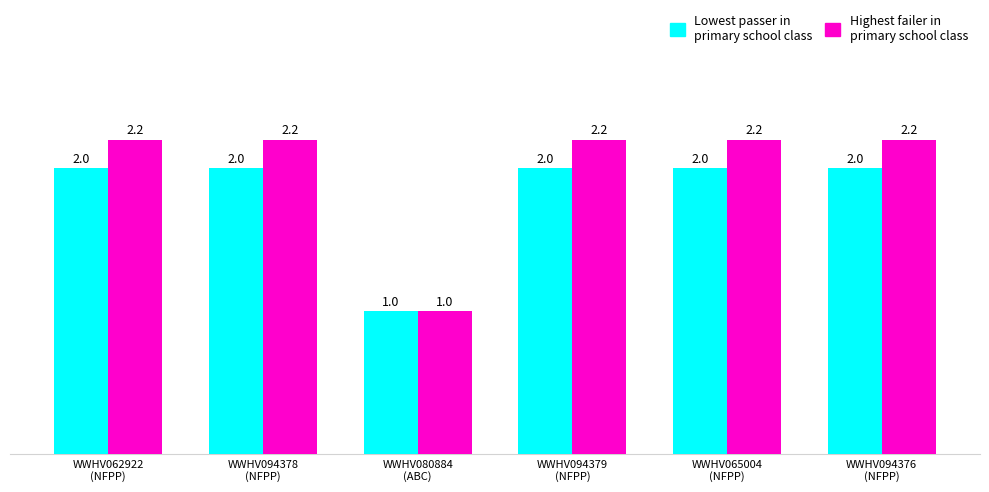

What is the greatest value displayed?

2.2